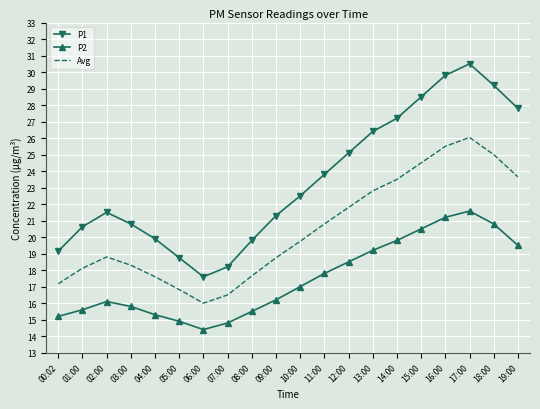

What is the total value across all series at 05:00?

50.5